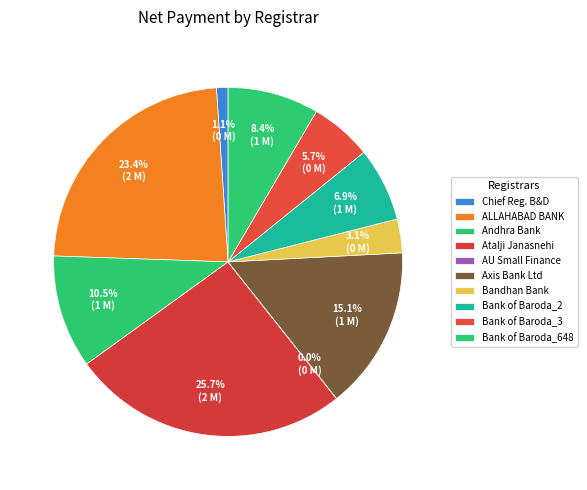

How many slices are in this pie chart?

10